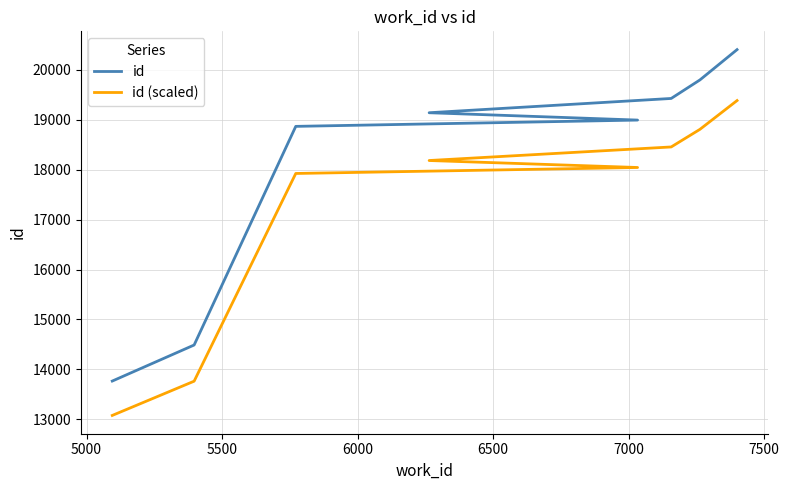

True or false: id (scaled) has a value of 18043.3 at 6000.

True